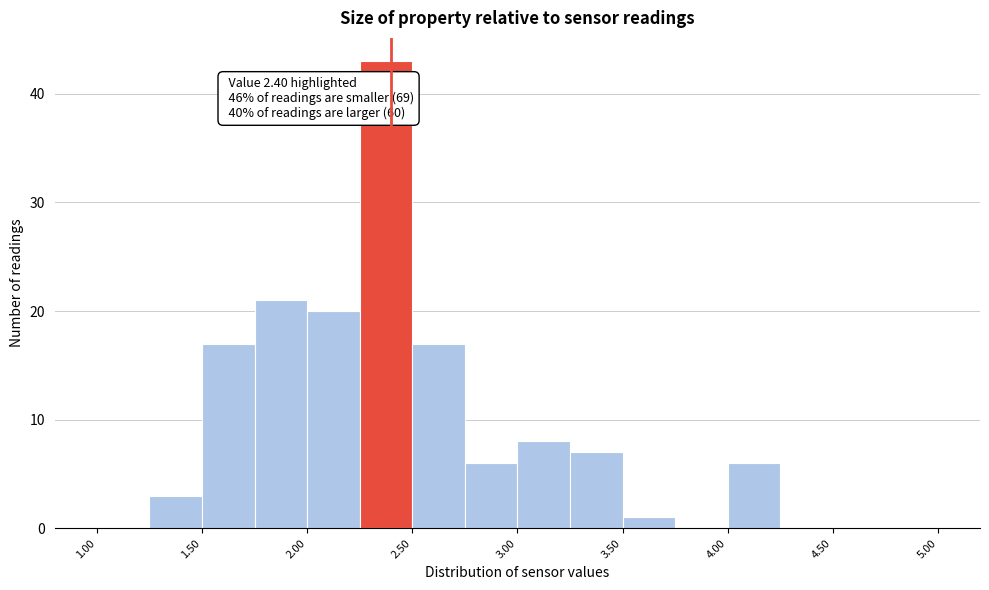

Over which range of the x-axis is the bar tallest?

2.25 to 2.50